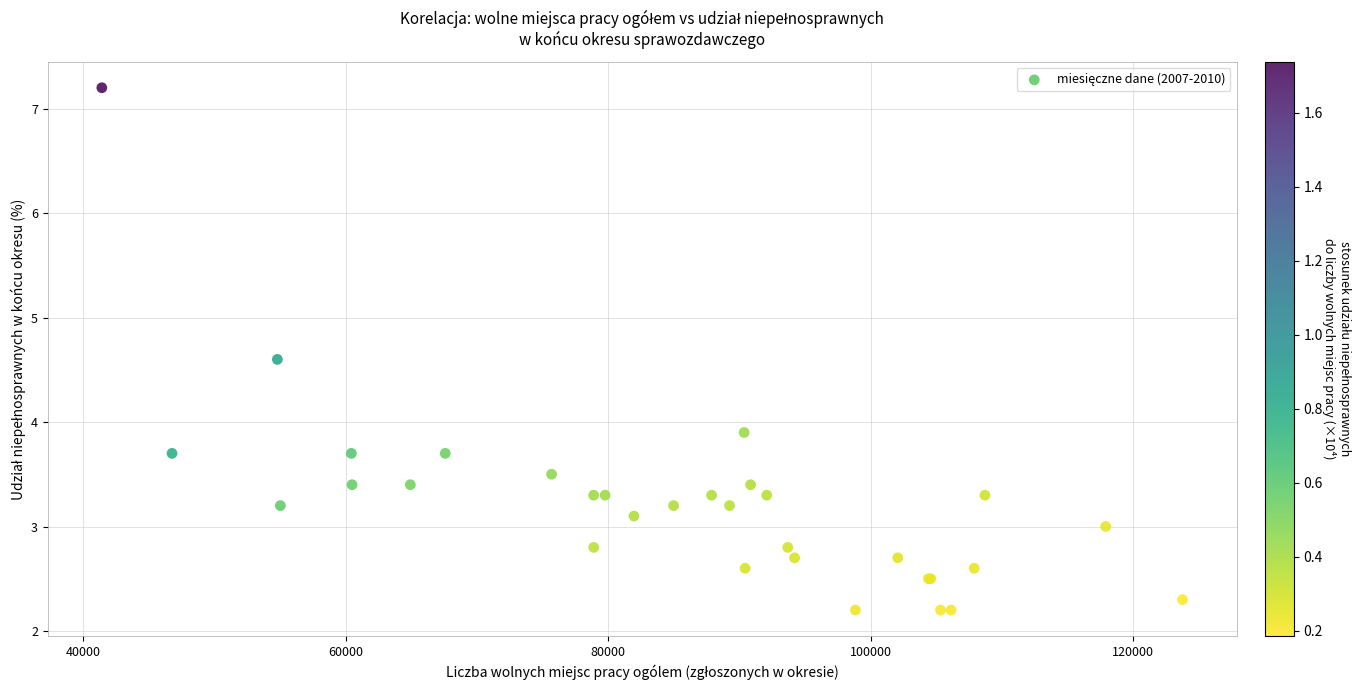

What Y value in the scatter plot is closest to 4?

3.9